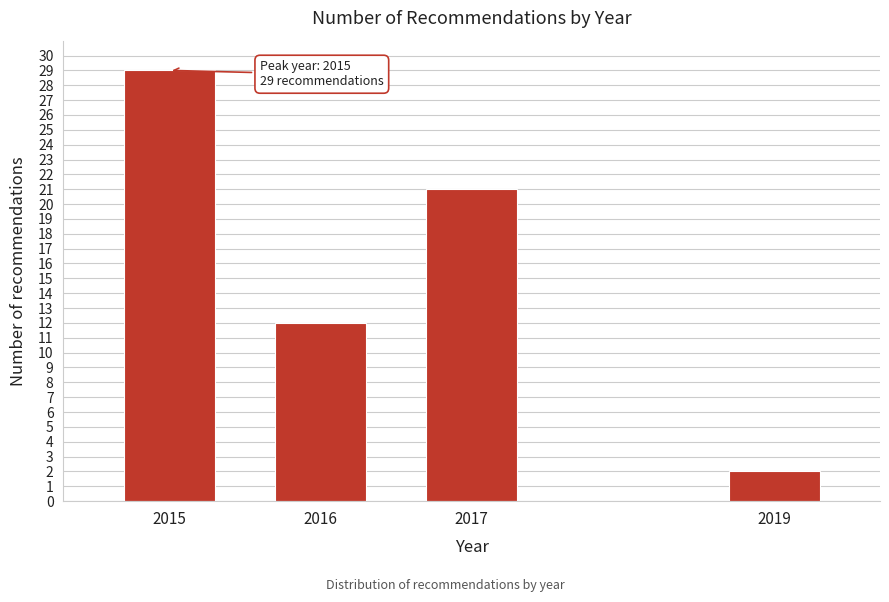

Reading right to left, what are all the values shown in this chart?

2	21	12	29